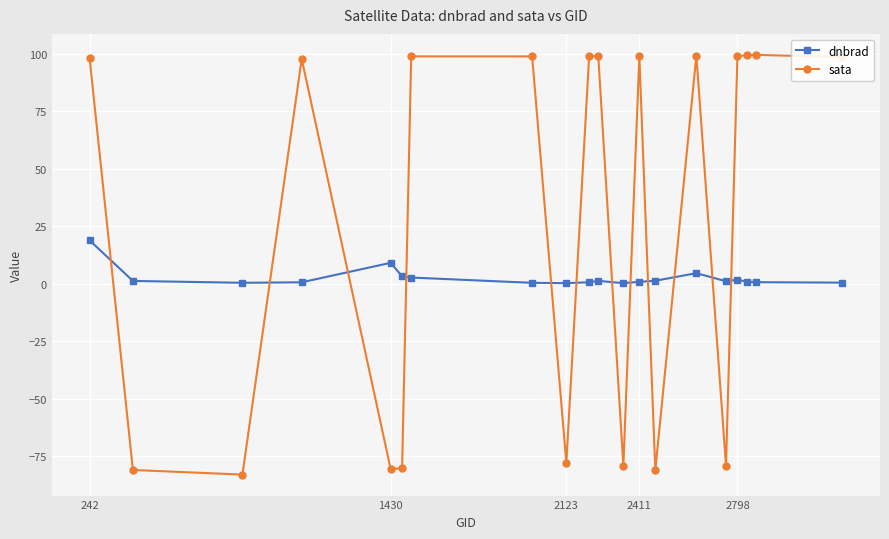

What is the maximum value shown in the chart?

99.5